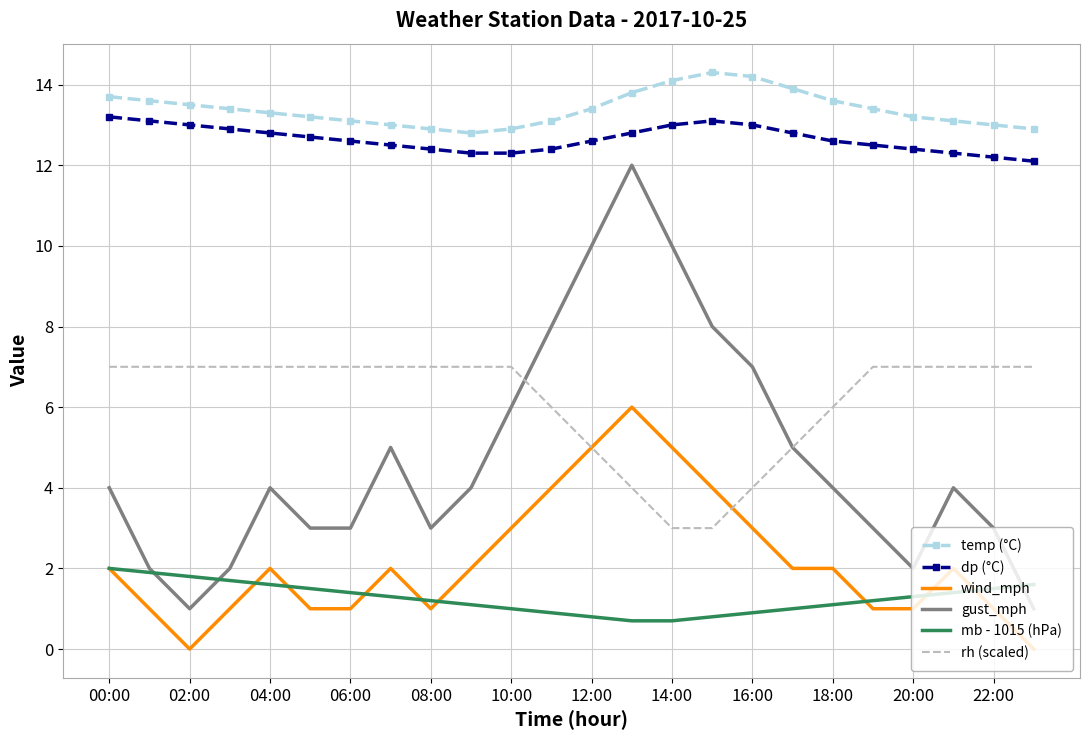

True or false: dp (°C) and gust_mph intersect in this chart.

False